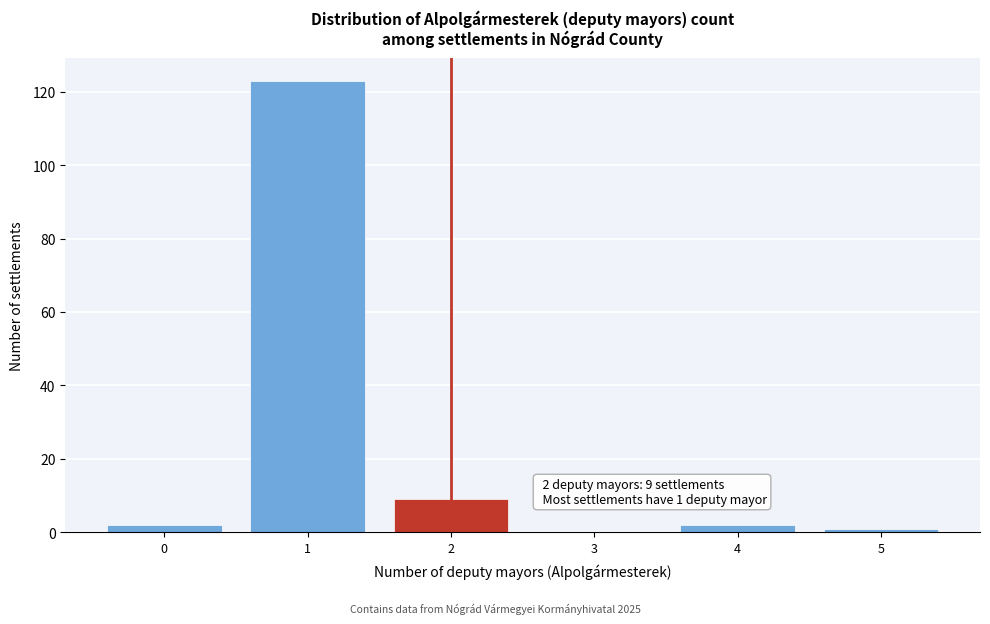

Over which range of the x-axis is the bar tallest?

0.5 to 1.5